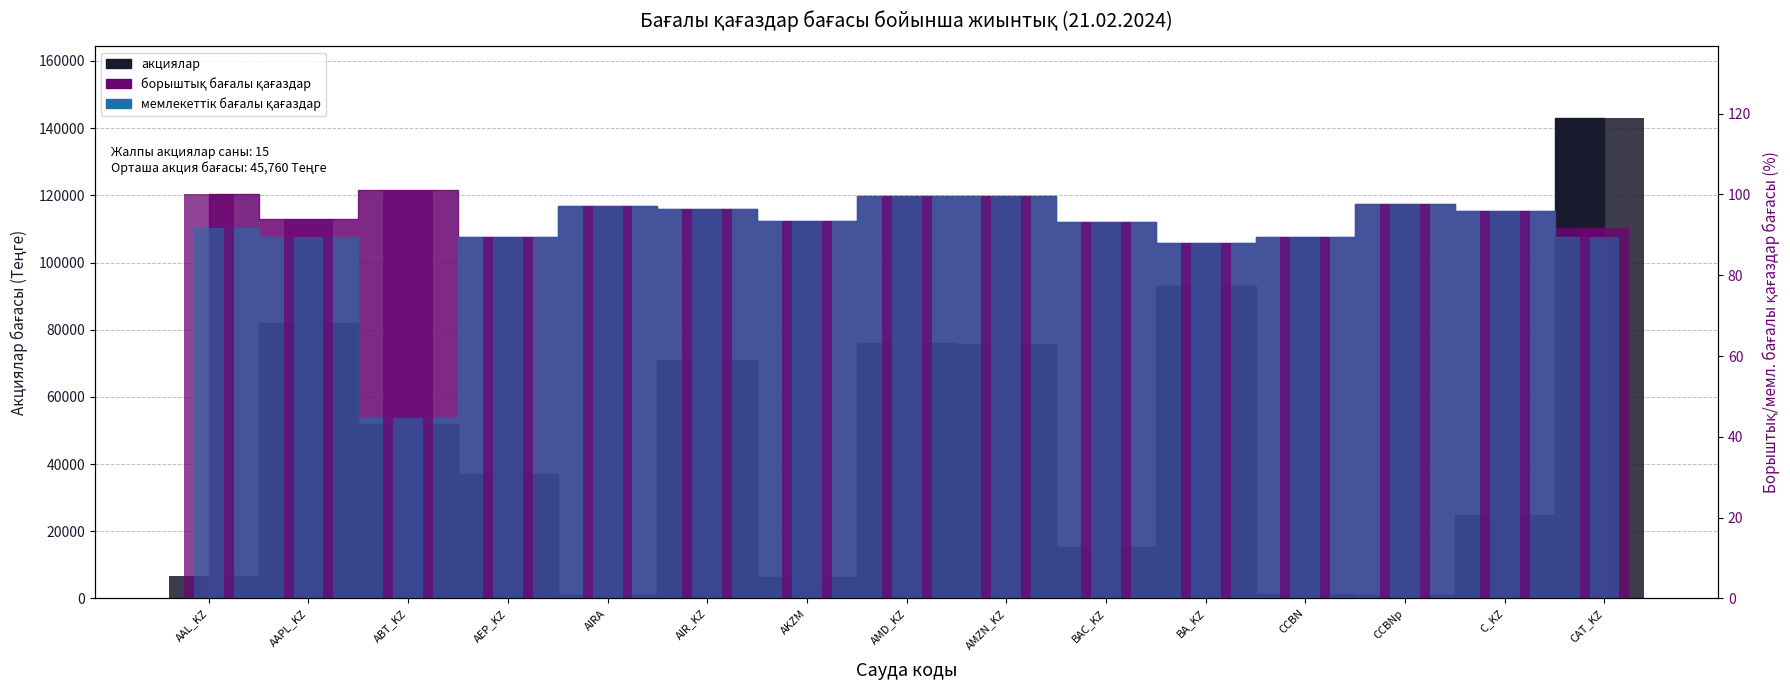

What is the maximum value for борыштық бағалы қағаздар?

101.2